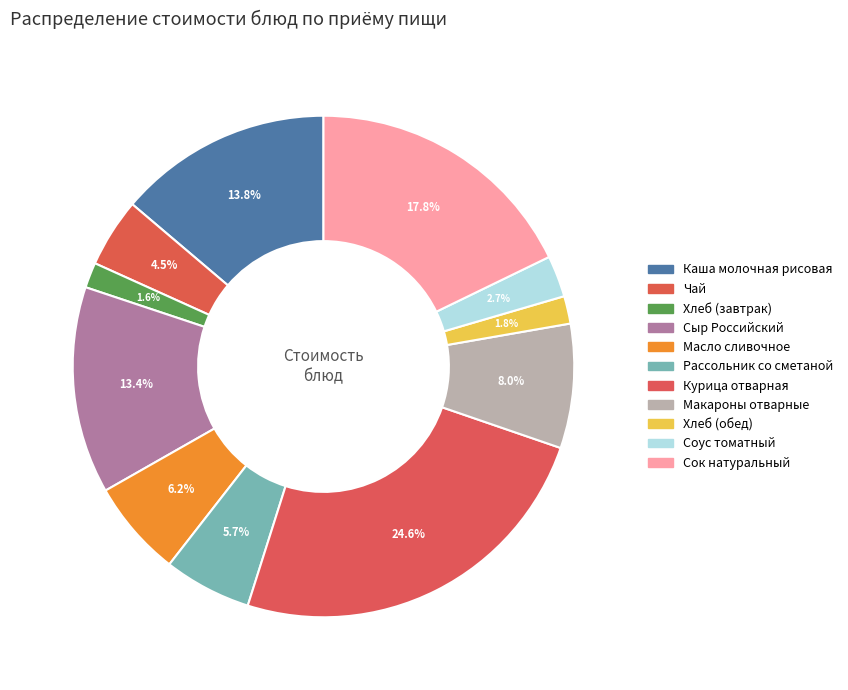

How many segments does this pie chart have?

11